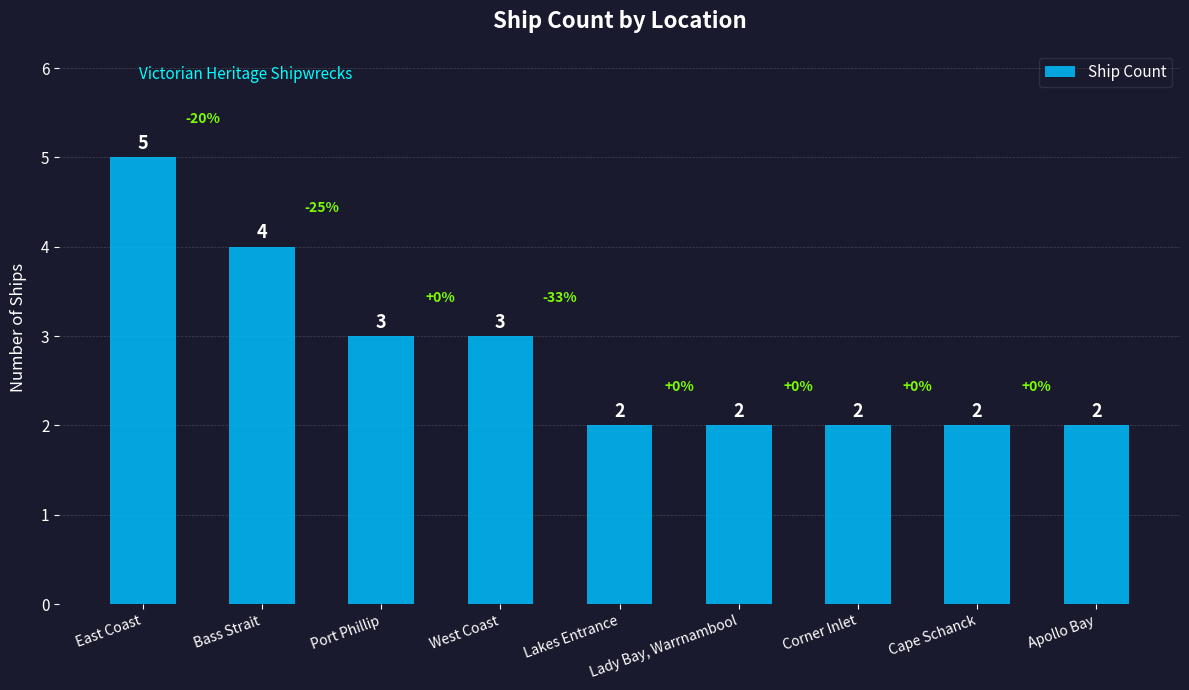

Which has a higher value, Port Phillip or Lakes Entrance?

Port Phillip